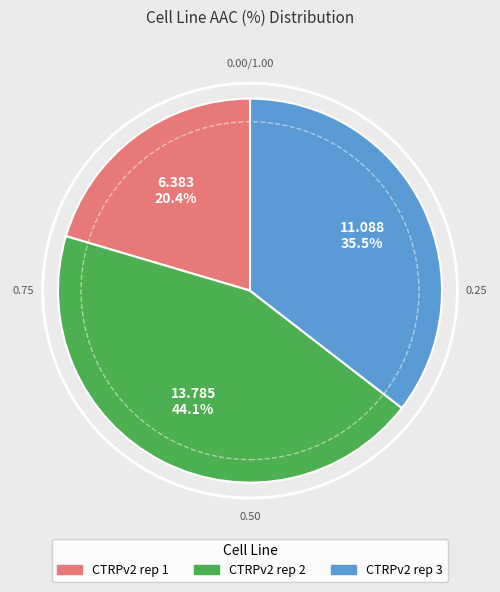

Is there a majority slice in this chart?

No